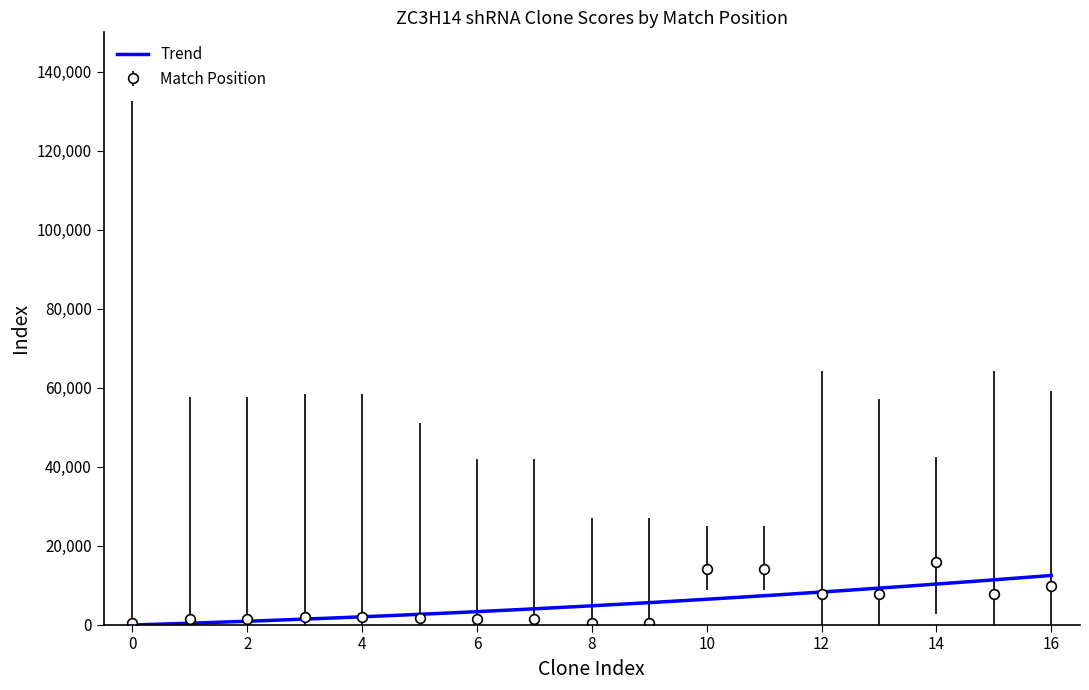

How many values in the Match Position series are below 2025?

8